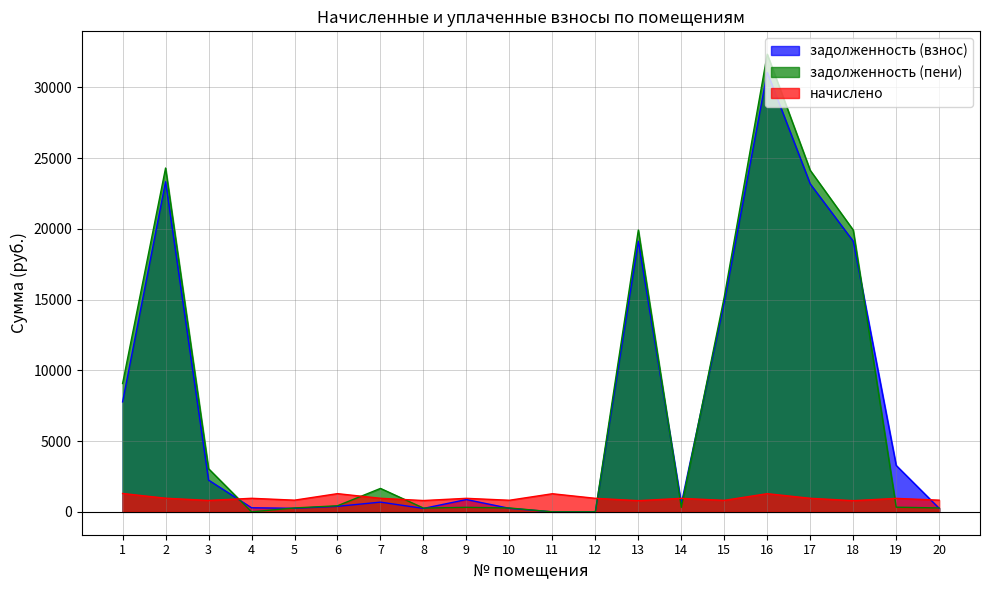

True or false: задолженность (пени) has more than 1 interior local peaks.

True